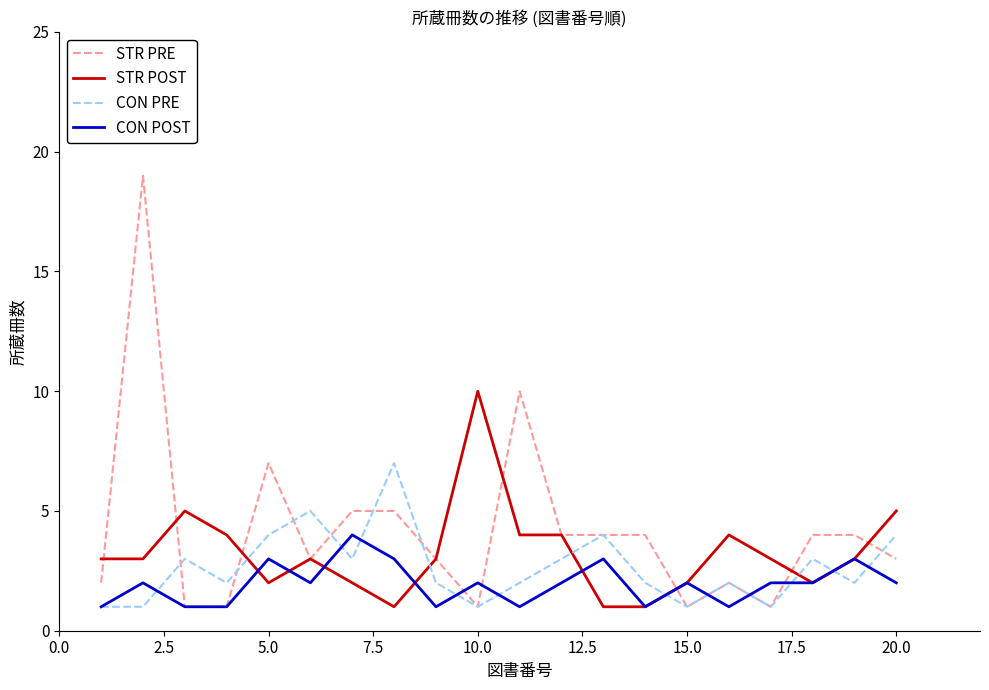

Which series has the largest total across all categories?

STR PRE